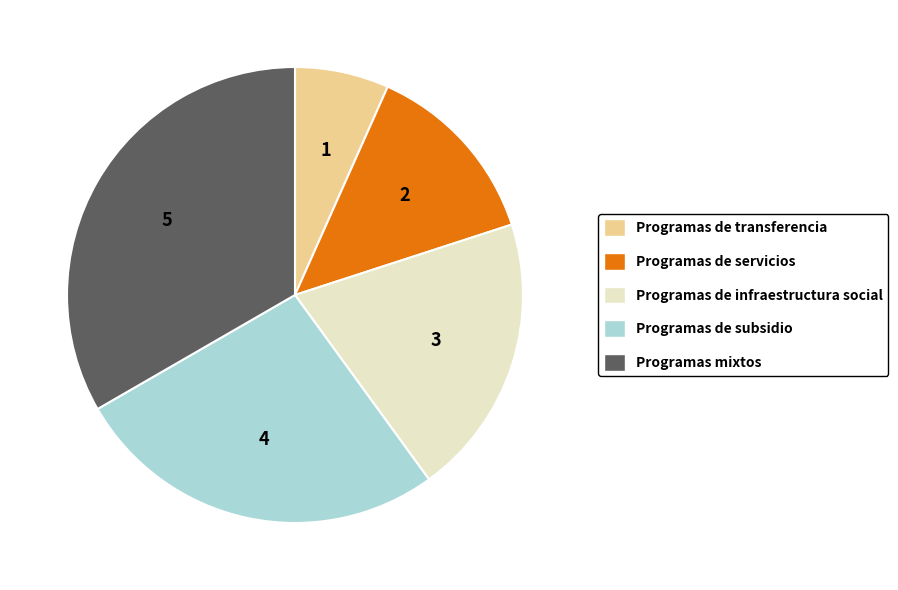

Is the sum of Programas de servicios and Programas de infraestructura social greater than half?

No